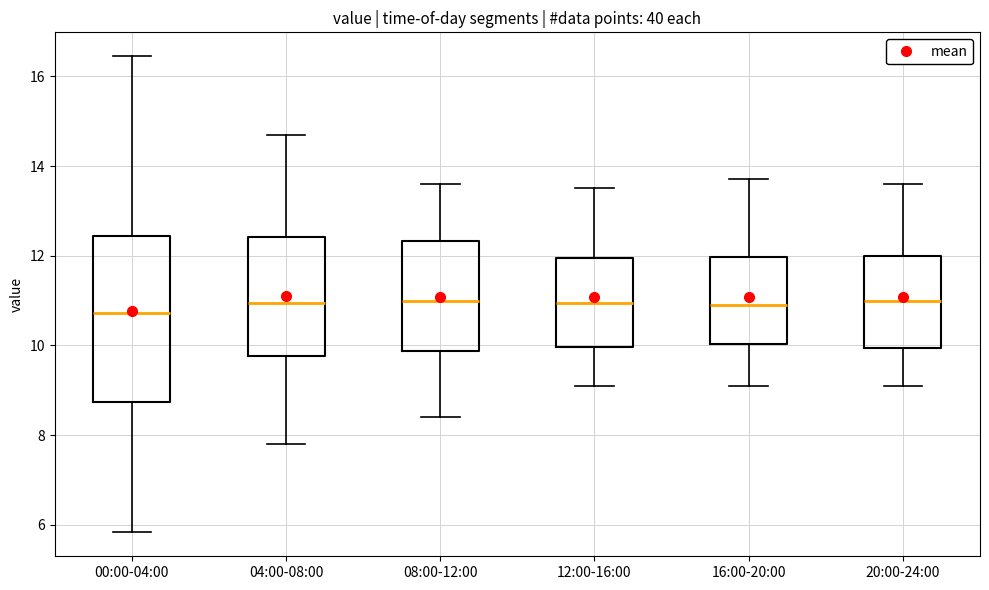

Reading left to right, read every box against the y-axis: the position of its median line, the range the box covers, and the ends of its whiskers. The values are not printed on the chart, so give them approximately, as read against the axis.

00:00-04:00: median 10.8, box 8.8 to 12.4, whiskers 5.8 to 16.4
04:00-08:00: median 11.0, box 9.8 to 12.4, whiskers 7.8 to 14.8
08:00-12:00: median 11.0, box 9.8 to 12.4, whiskers 8.4 to 13.6
12:00-16:00: median 11.0, box 10.0 to 12.0, whiskers 9.2 to 13.6
16:00-20:00: median 11.0, box 10.0 to 12.0, whiskers 9.2 to 13.8
20:00-24:00: median 11.0, box 10.0 to 12.0, whiskers 9.2 to 13.6